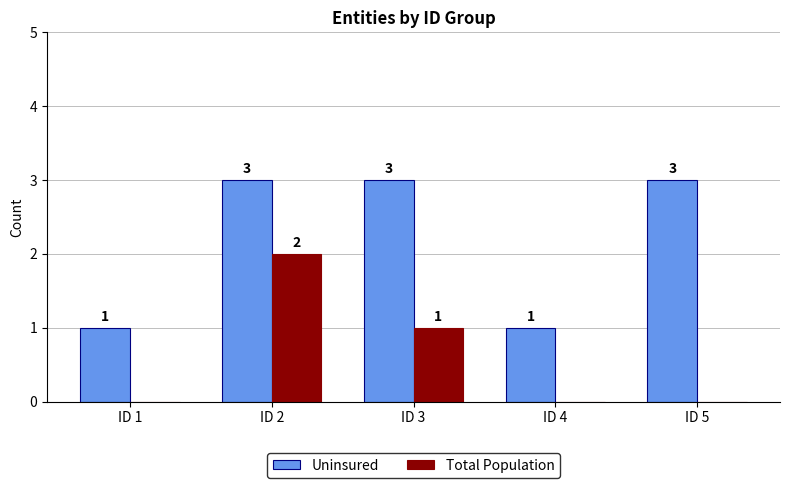

How many Uninsured values are between 1 and 3?

5